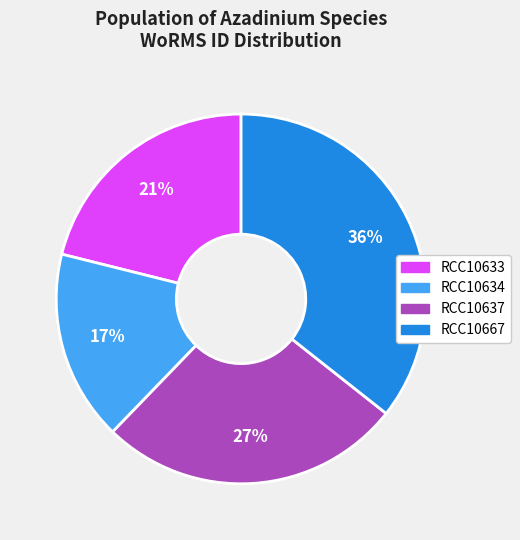

What is the ratio of the value at RCC10634 to the value at RCC10633?

0.8